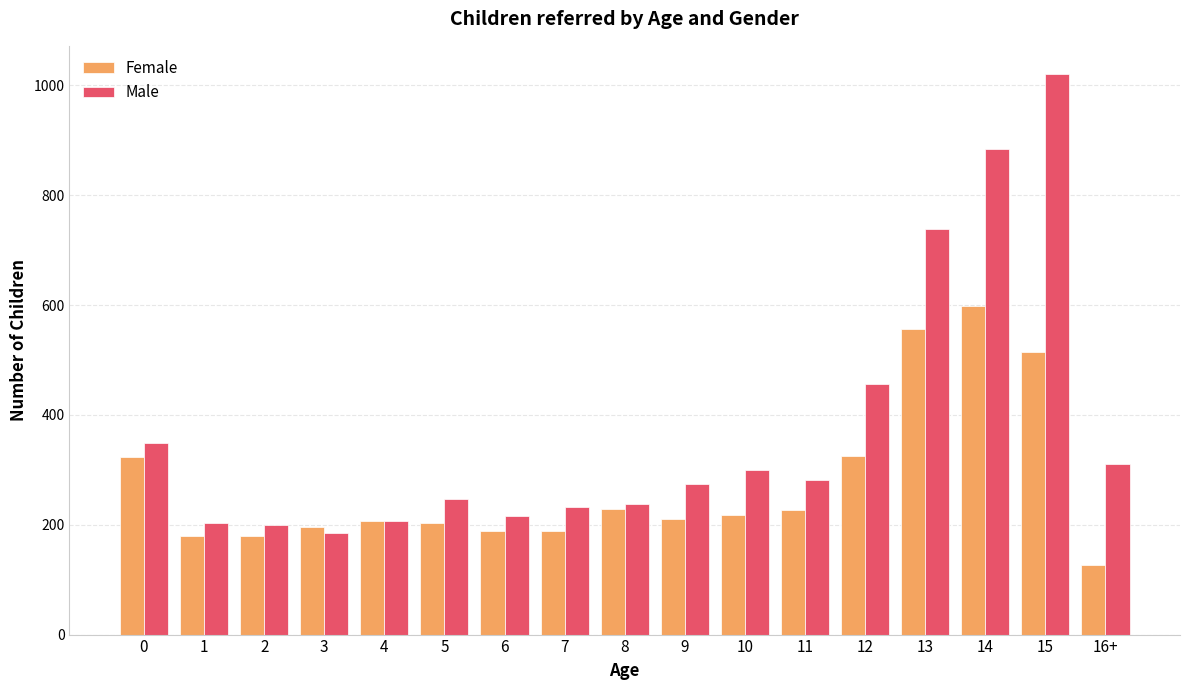

Which series changed the most between 0 and 16+?

Female